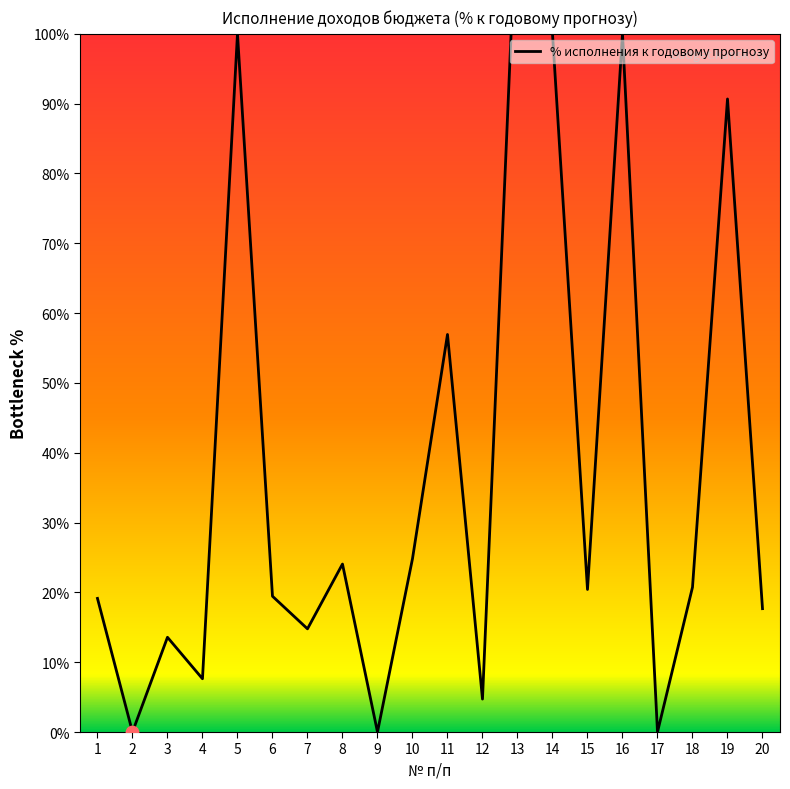

Which has a higher value, 8 or 2?

8